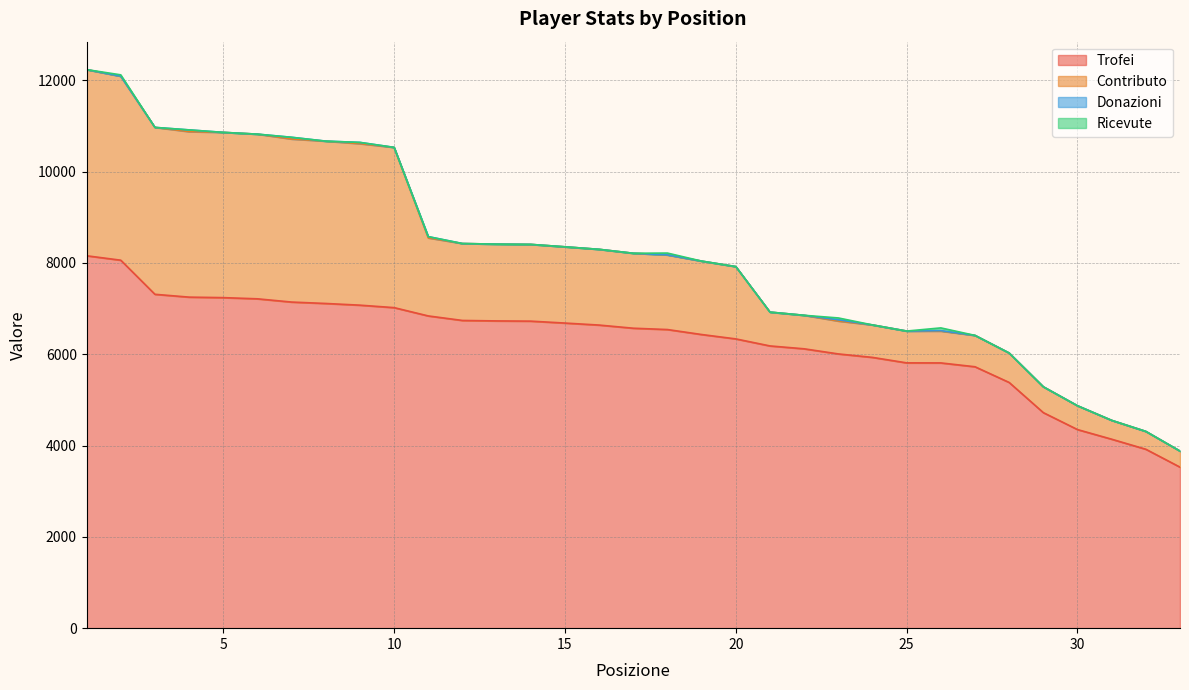

At which category is the sum across all series the highest?

1